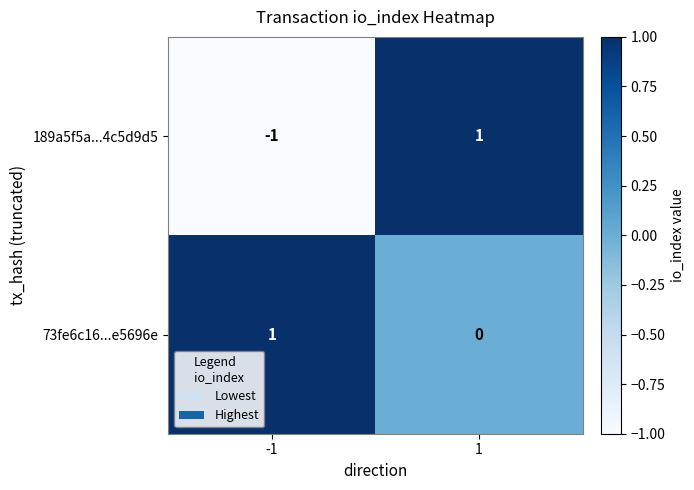

Reading right to left, list all the values displayed in this chart.

189a5f5a...4c5d9d5: 1	-1
73fe6c16...e5696e: 0	1